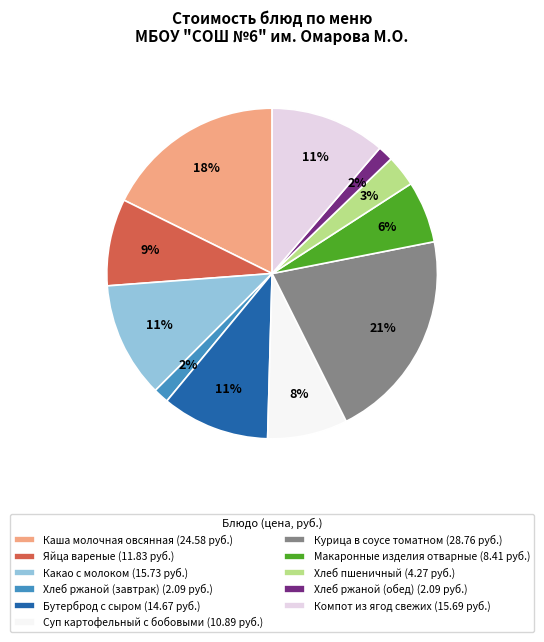

Which slice is the largest?

Курица в соусе томатном